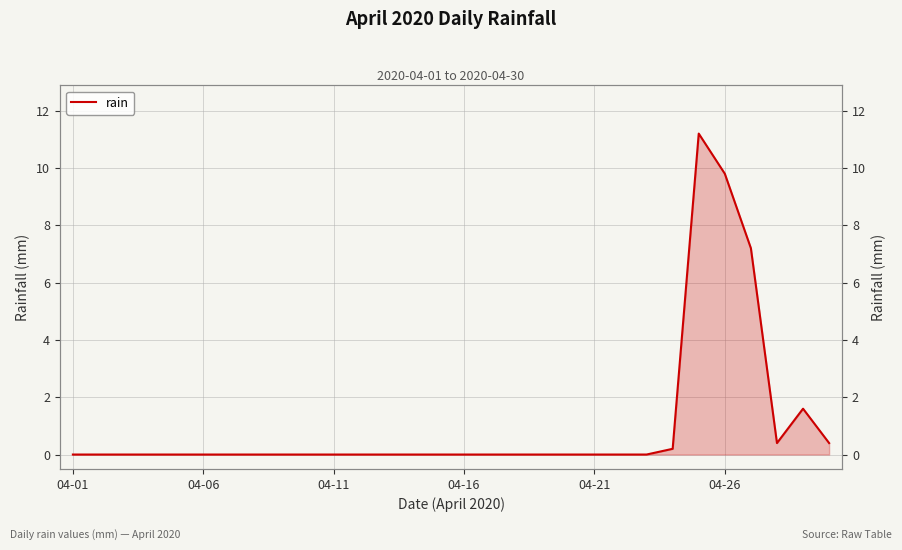

What position from the left is 04-06?

6